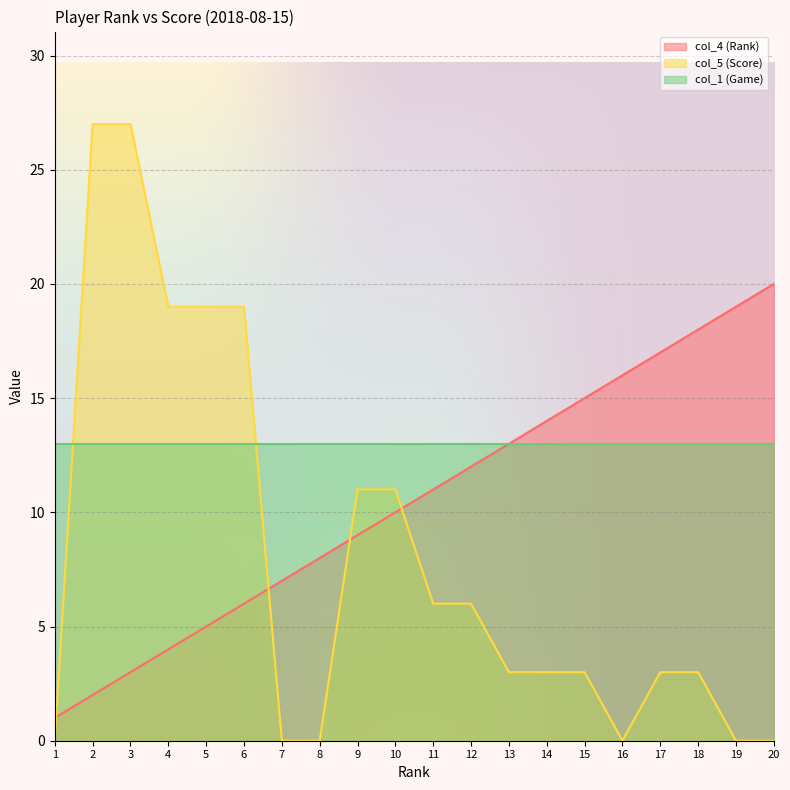

What is the maximum value for col_5 (Score)?

27